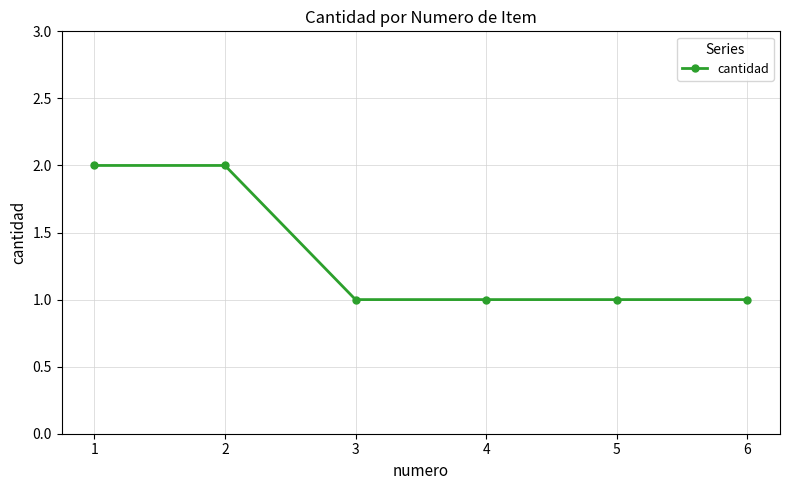

True or false: the data has more than 2 interior local peaks.

False